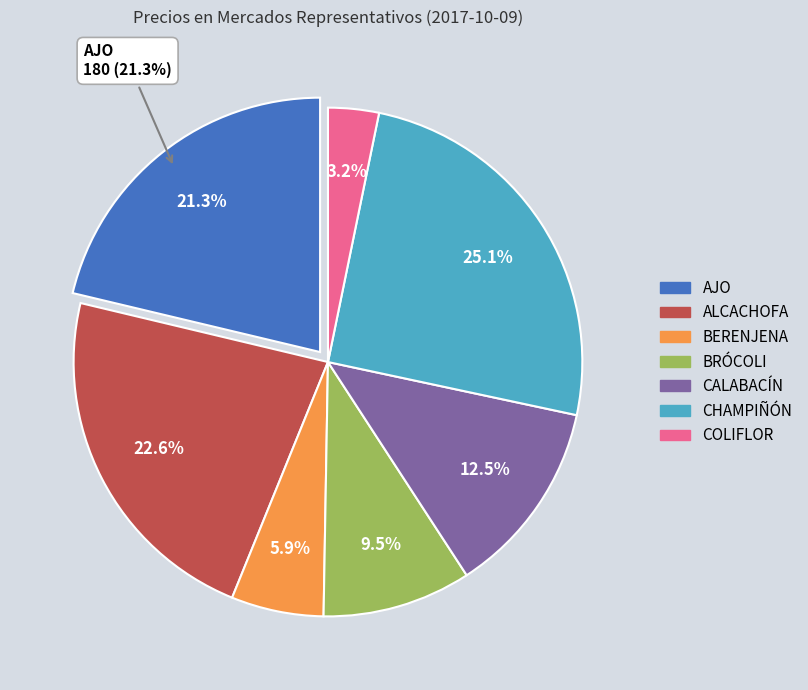

True or false: BRÓCOLI accounts for 23% of the total.

False